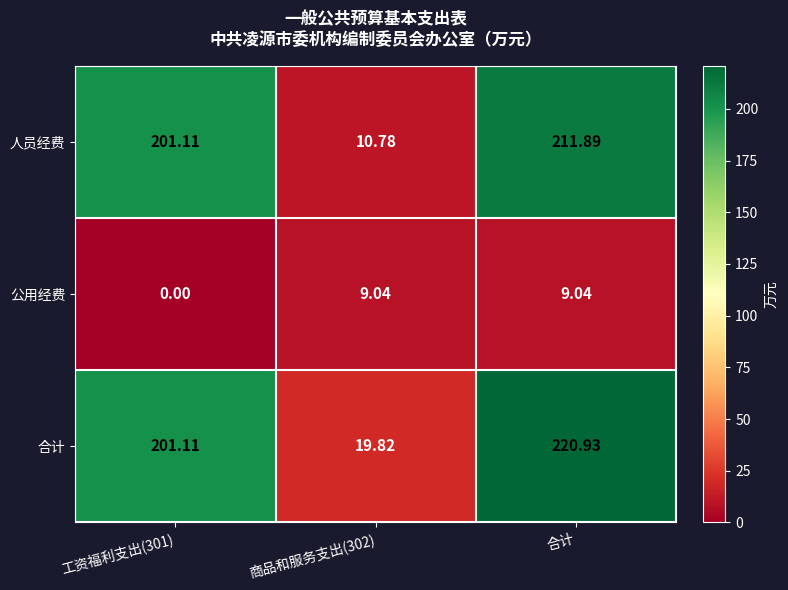

Is the value of 合计 at 合计 greater than the value of 公用经费 at 工资福利支出(301)?

Yes